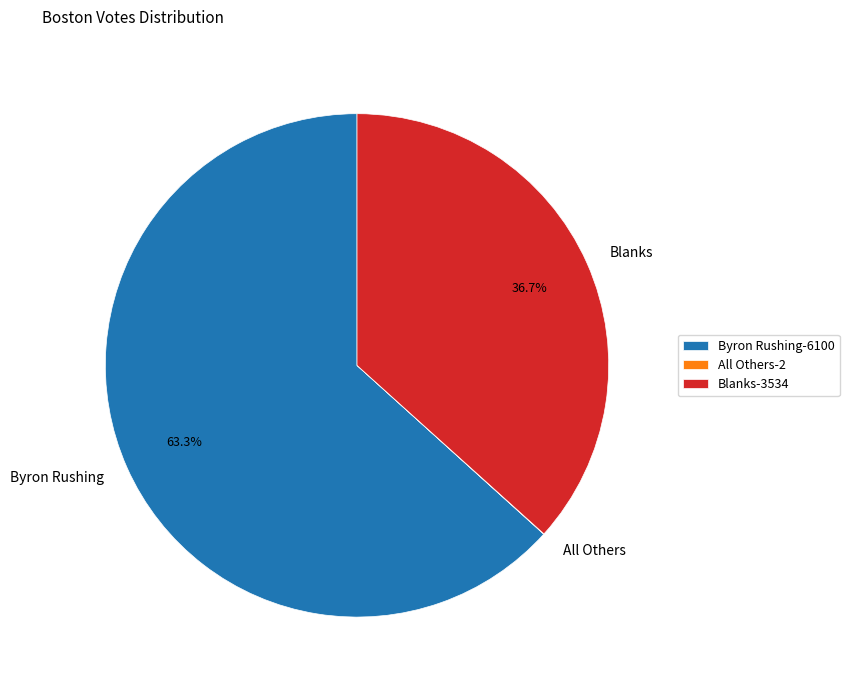

Which has a higher value, Byron Rushing or Blanks?

Byron Rushing